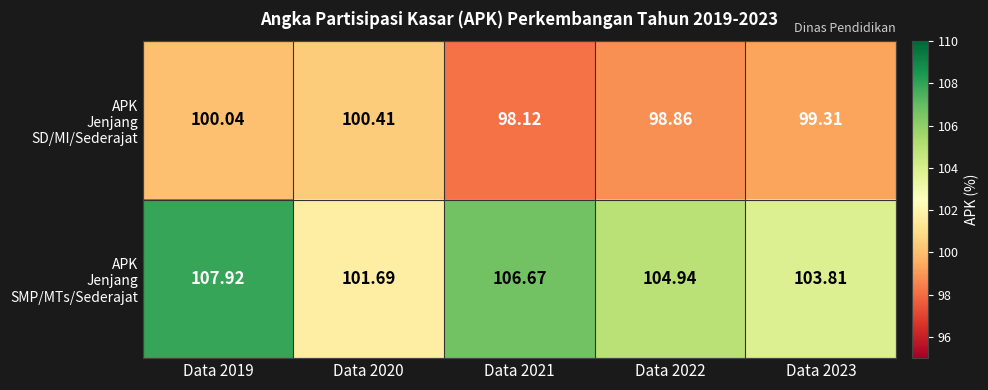

At how many categories does at least one series exceed 101?

5